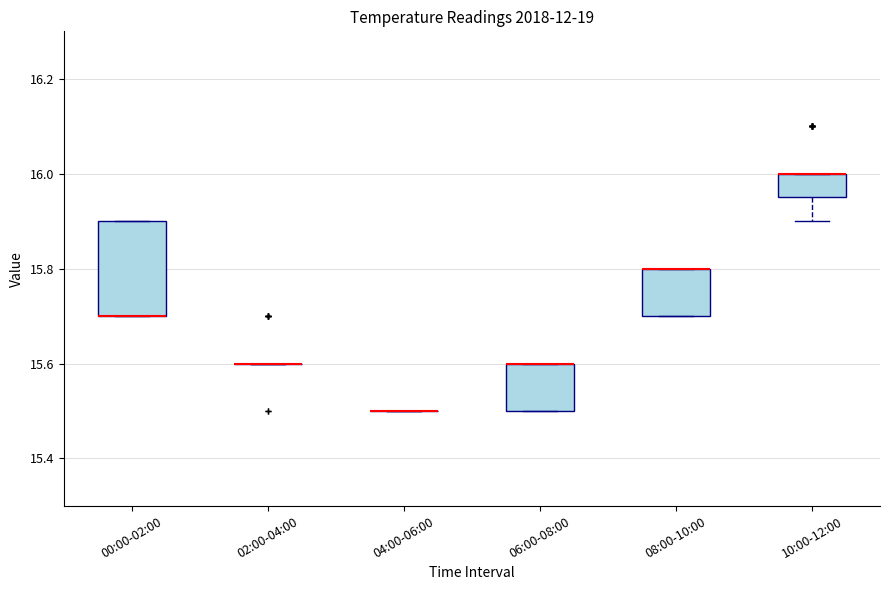

Reading left to right, transcribe this box plot: for each box, give where its median line is, the range the box spans, and where its two whiskers end, as read against the y-axis. The values are not printed on the chart, so give them approximately, as read against the axis.

00:00-02:00: median 15.70 (drawn on the box's lower edge), box 15.70 to 15.90, whiskers 15.70 to 15.90
02:00-04:00: box collapsed to a line at 15.60, whiskers 15.60 to 15.60
04:00-06:00: box collapsed to a line at 15.50, whiskers 15.50 to 15.50
06:00-08:00: median 15.60 (drawn on the box's upper edge), box 15.50 to 15.60, whiskers 15.50 to 15.60
08:00-10:00: median 15.80 (drawn on the box's upper edge), box 15.70 to 15.80, whiskers 15.70 to 15.80
10:00-12:00: median 16.00 (drawn on the box's upper edge), box 15.96 to 16.00, whiskers 15.90 to 16.00